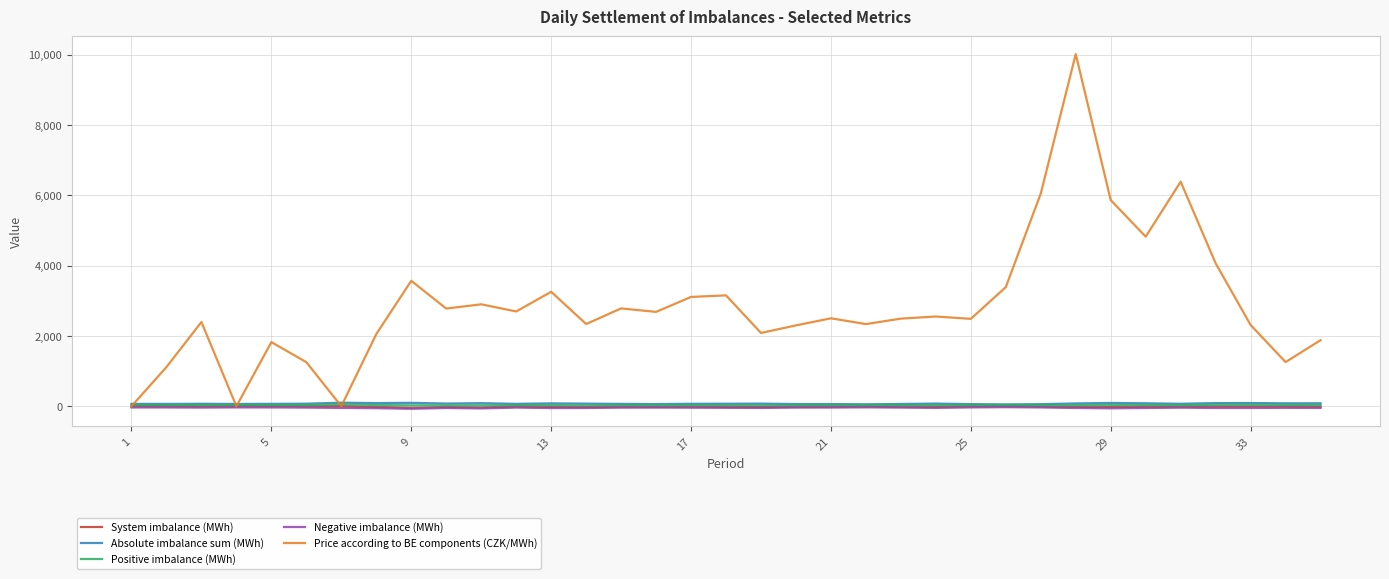

Which series has the largest total across all categories?

Price according to BE components (CZK/MWh)